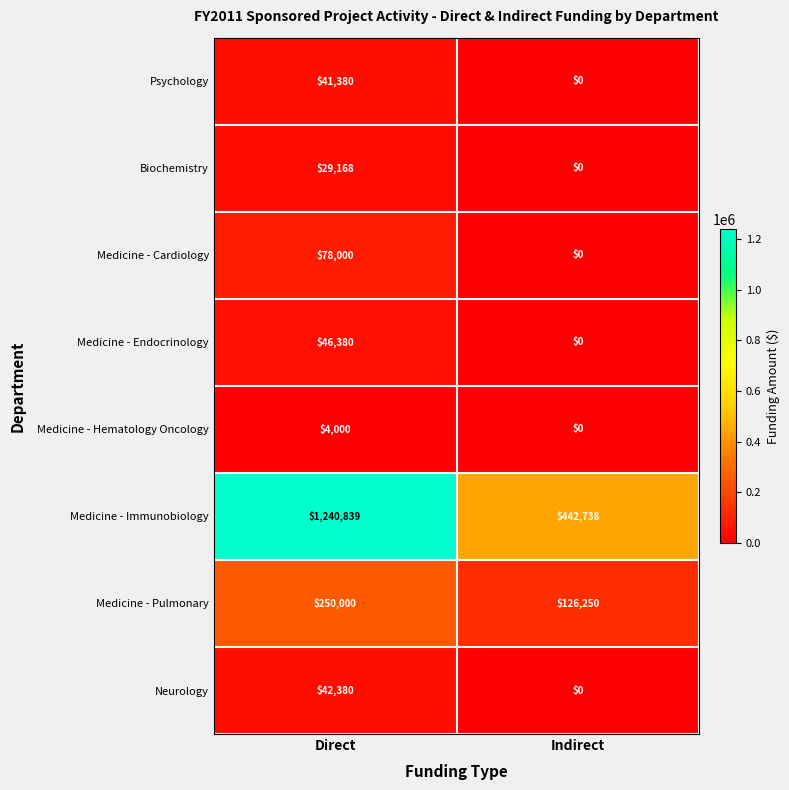

The Medicine - Endocrinology series shows 0 at Indirect. True or false?

True